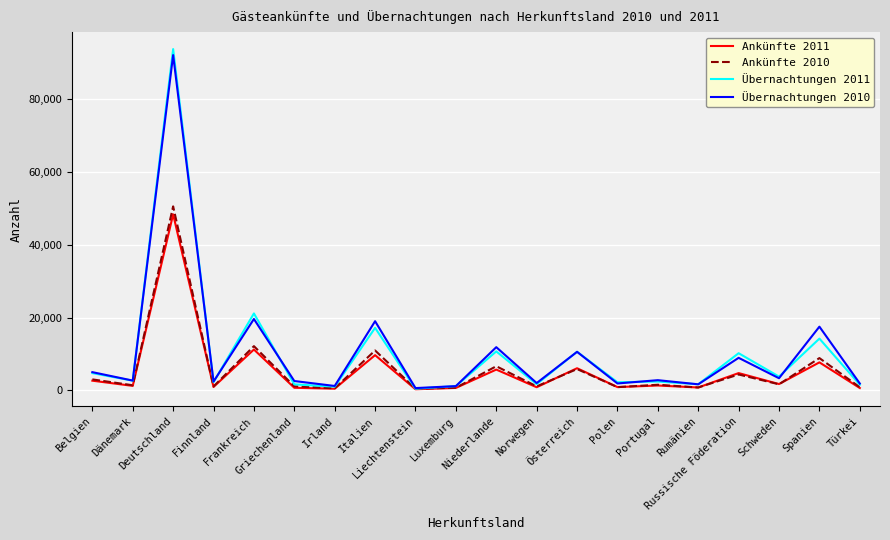

Which category has the highest value in the Übernachtungen 2010 series?

Deutschland